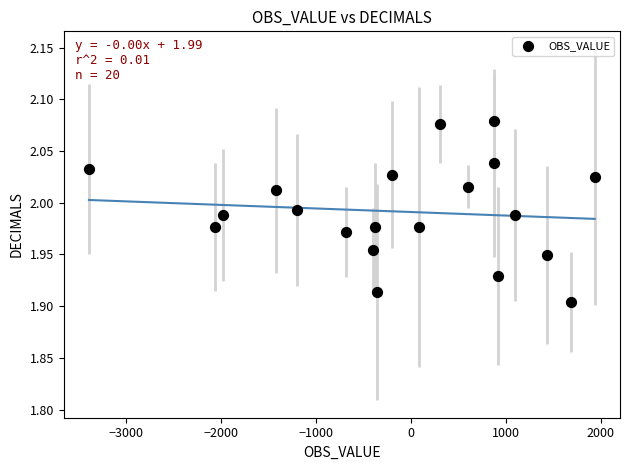

What is the range of X values (max minus min)?

5326.0